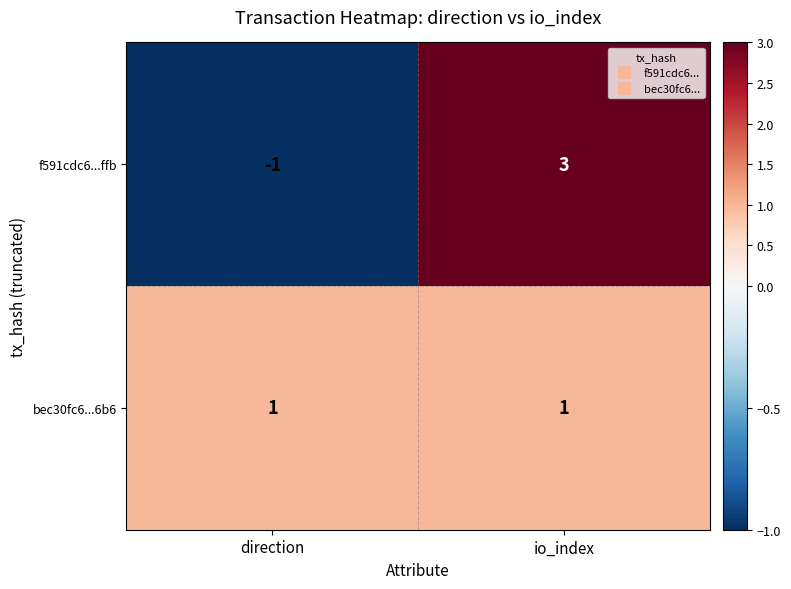

At which category is the sum across all series the highest?

io_index